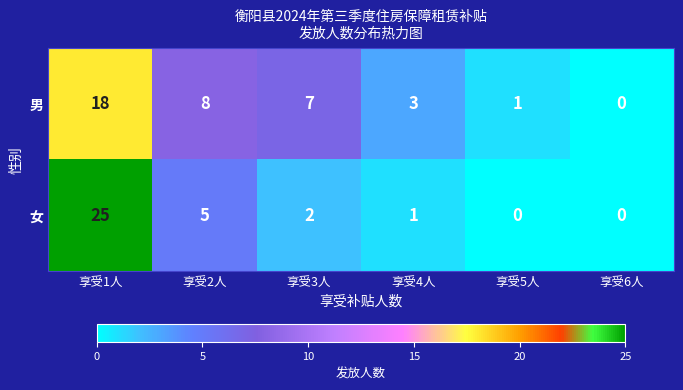

Rank the series at 享受2人 from lowest to highest value.

女, 男